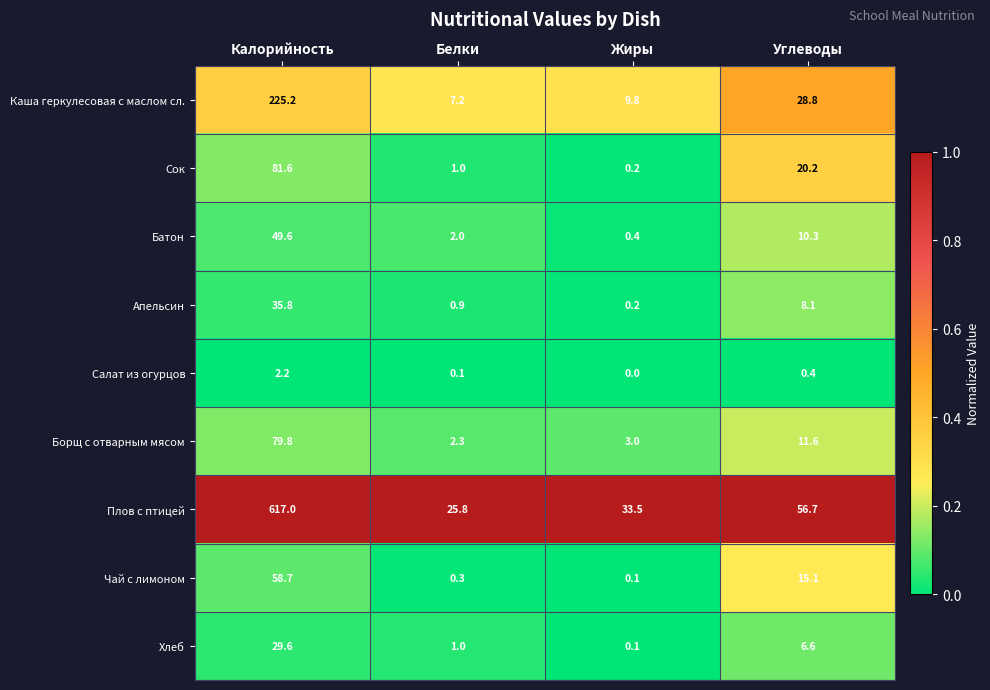

Where is Батон nearest to the value 25?

Углеводы